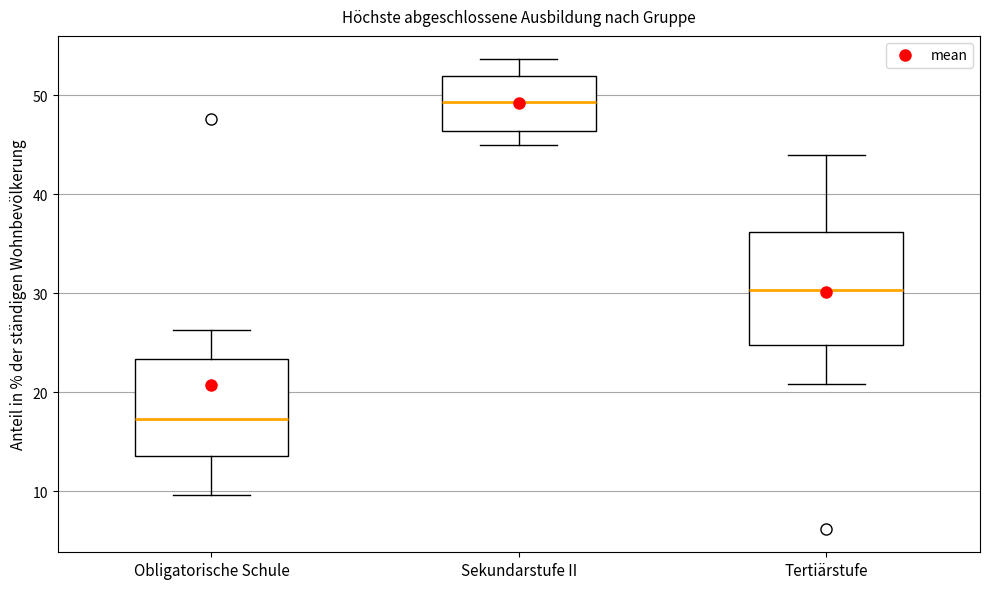

Which box is the tallest, from its lower edge to its upper edge?

Tertiärstufe